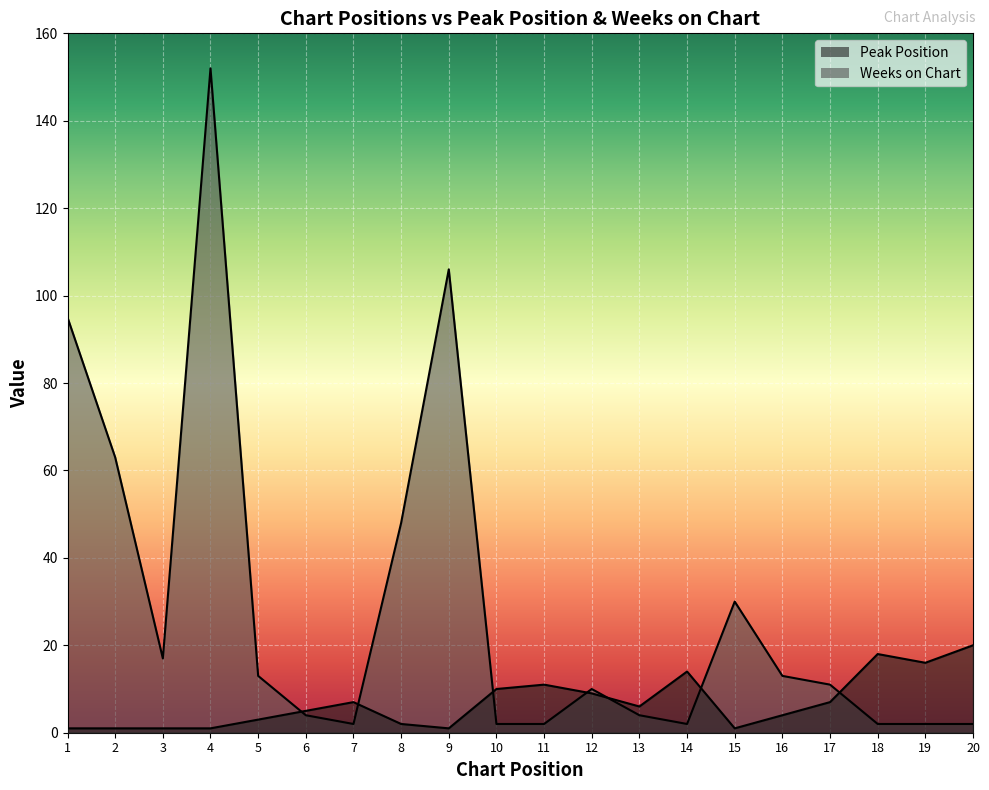

Reading right to left, extract all data points from this chart.

Peak Position: 20=20	19=16	18=18	17=7	16=4	15=1	14=14	13=6	12=9	11=11	10=10	9=1	8=2	7=7	6=5	5=3	4=1	3=1	2=1	1=1
Weeks on Chart: 20=2	19=2	18=2	17=11	16=13	15=30	14=2	13=4	12=10	11=2	10=2	9=106	8=48	7=2	6=4	5=13	4=152	3=17	2=63	1=95